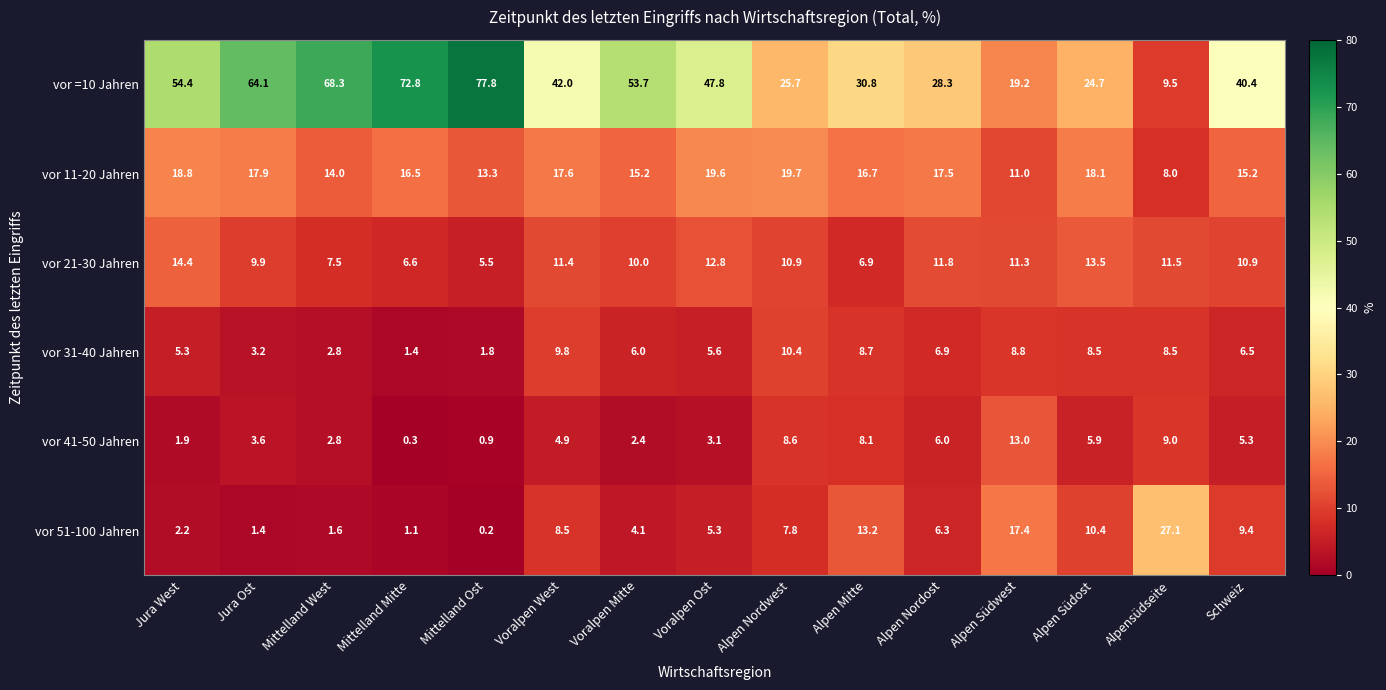

List the labels in order of vor 41-50 Jahren value, largest first.

Alpen Südwest, Alpensüdseite, Alpen Nordwest, Alpen Mitte, Alpen Nordost, Alpen Südost, Schweiz, Voralpen West, Jura Ost, Voralpen Ost, Mittelland West, Voralpen Mitte, Jura West, Mittelland Ost, Mittelland Mitte